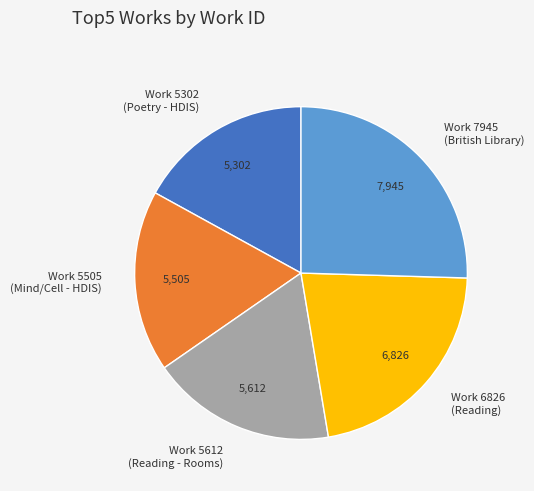

Do Work 5612 (Reading - Rooms) and Work 7945 (British Library) together represent more than half of the pie?

No